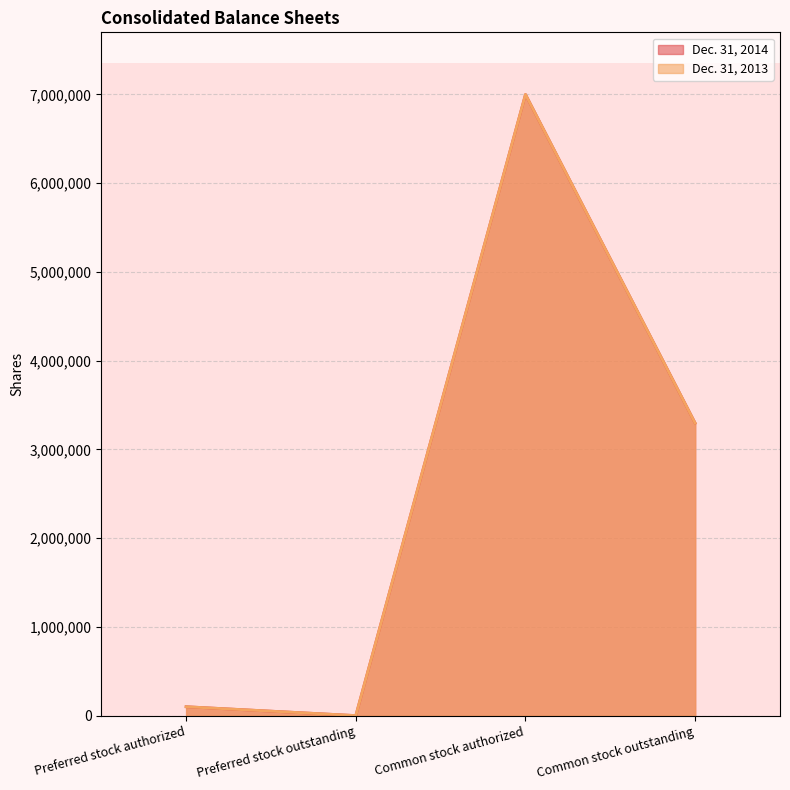

Reading left to right, what are all the values shown in this chart?

Dec. 31, 2014: 100000	0	7000000	3295831
Dec. 31, 2013: 100000	0	7000000	3295463